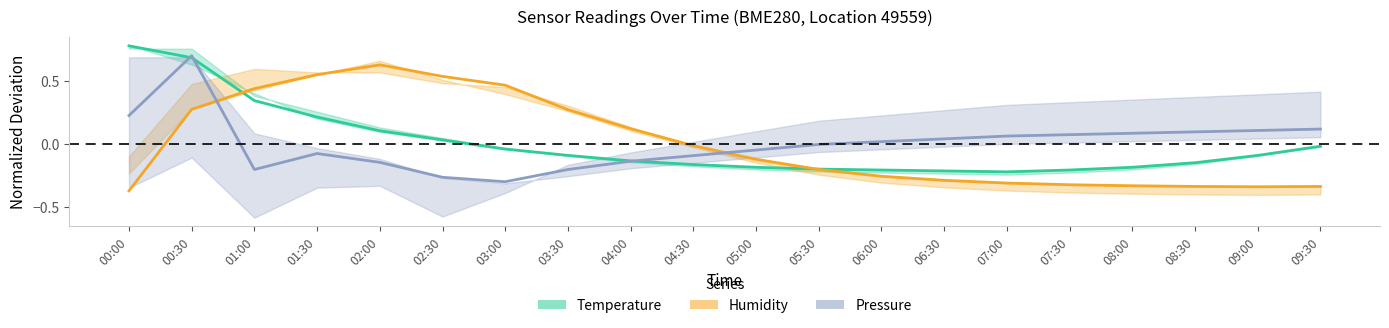

How many times do Humidity and Pressure cross each other?

2